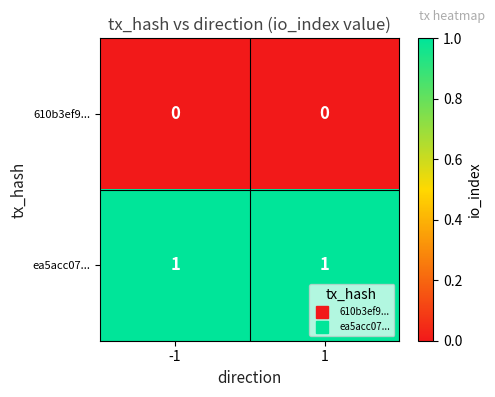

Which series has the largest total across all categories?

ea5acc07...